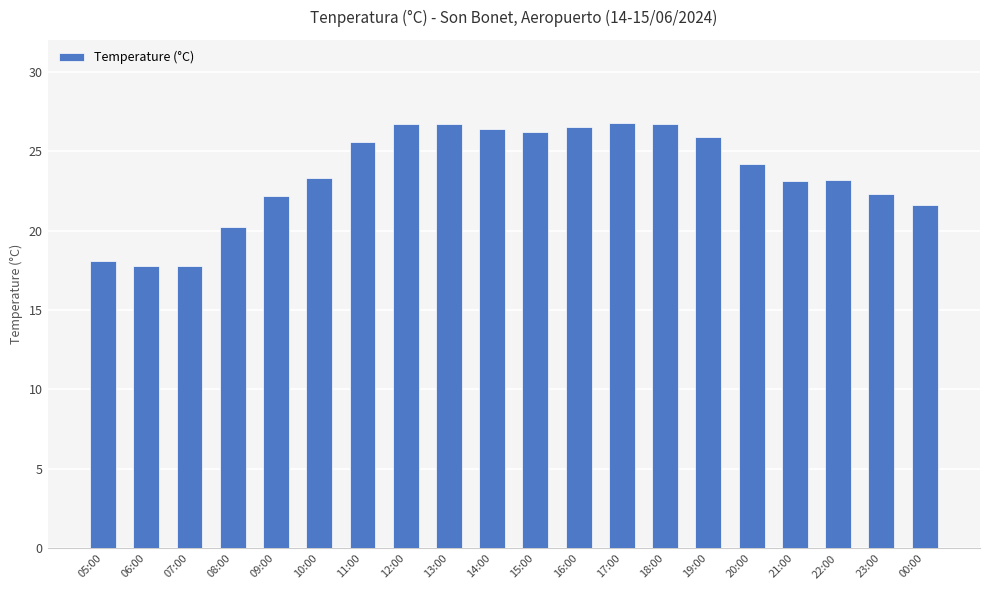

What is the average value?

23.6